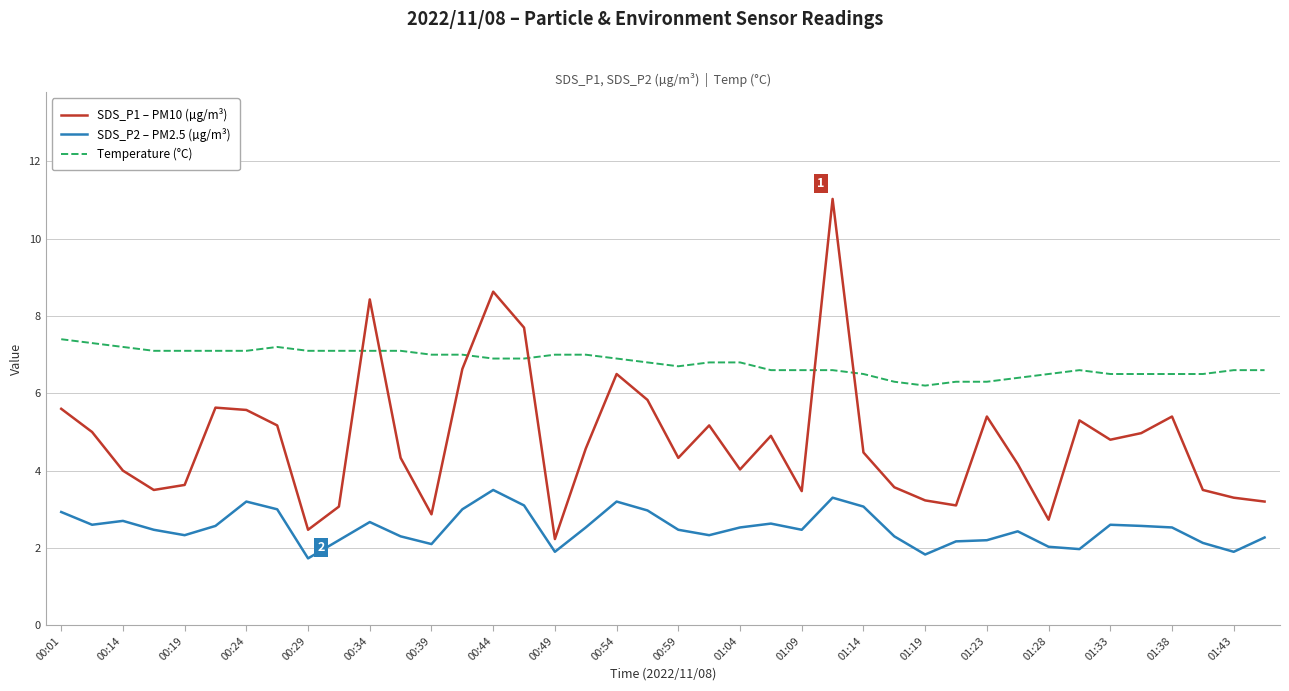

List the series in order of their overall mean, lowest first.

SDS_P2 – PM2.5 (µg/m³), SDS_P1 – PM10 (µg/m³), Temperature (°C)